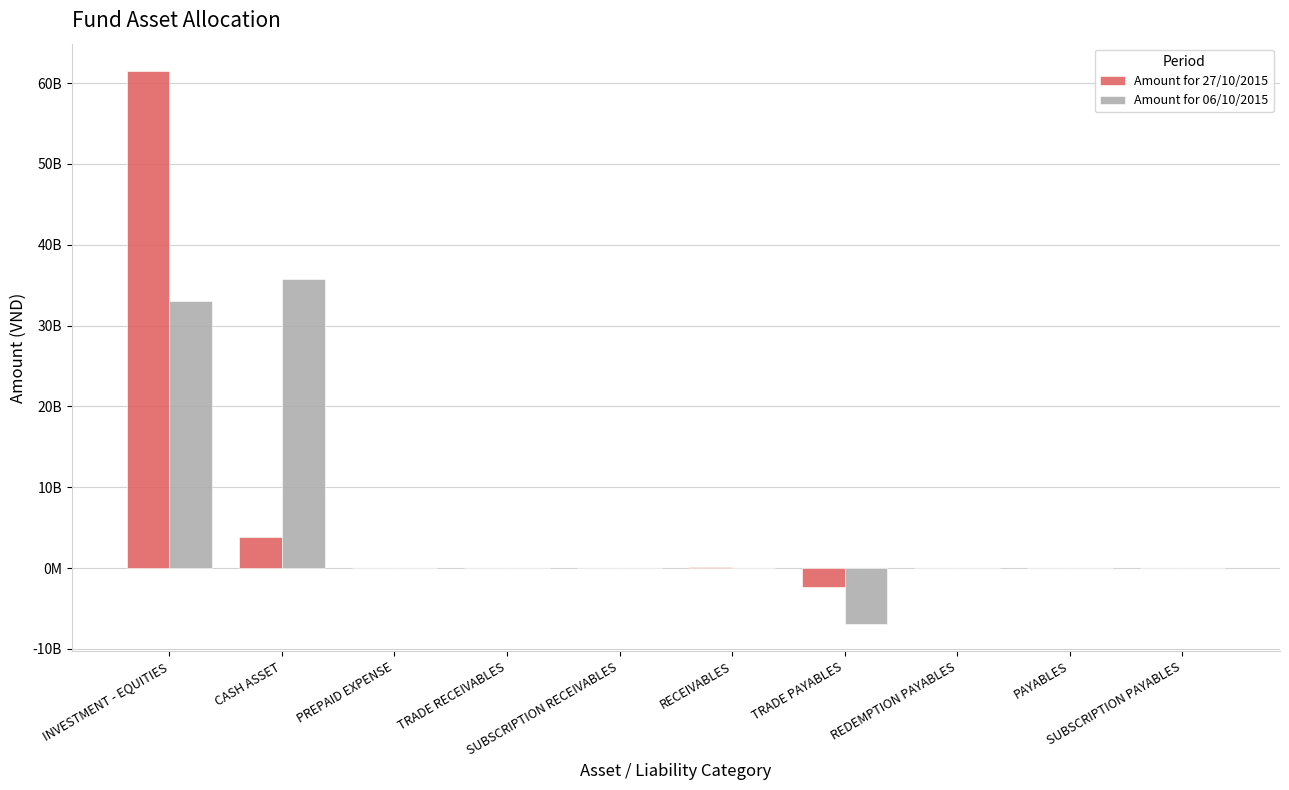

At how many categories does at least one series exceed 14097042724?

2